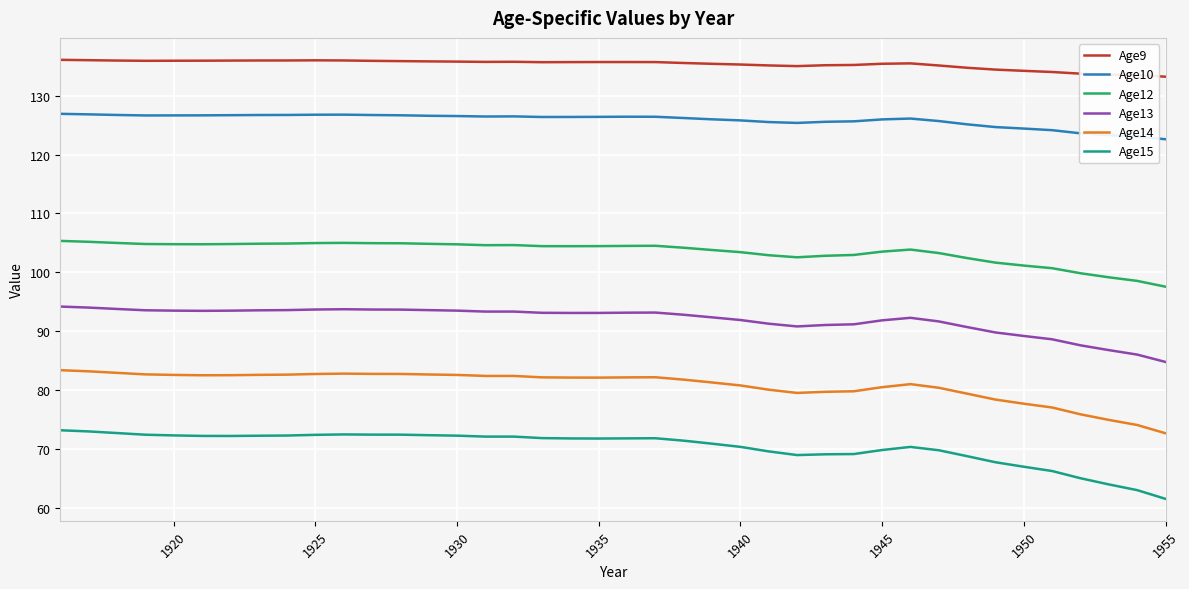

Rank the series by their maximum value, from highest to lowest.

Age9, Age10, Age12, Age13, Age14, Age15